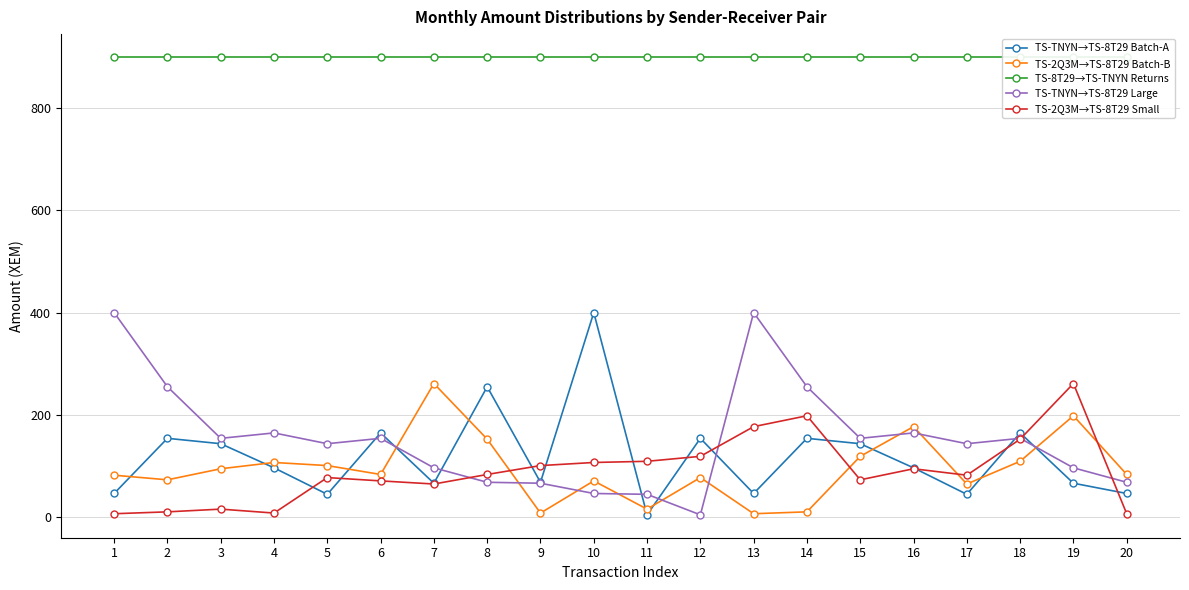

Which series has the largest total across all categories?

TS-8T29→TS-TNYN Returns